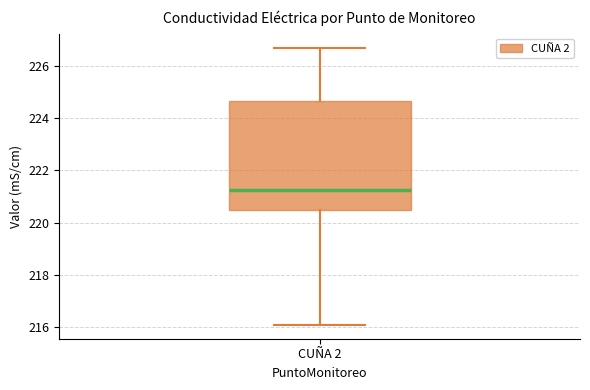

Where is the upper edge of the box for CUÑA 2 on the y-axis? The values are not printed on the chart, so give them approximately, as read against the axis.

224.6